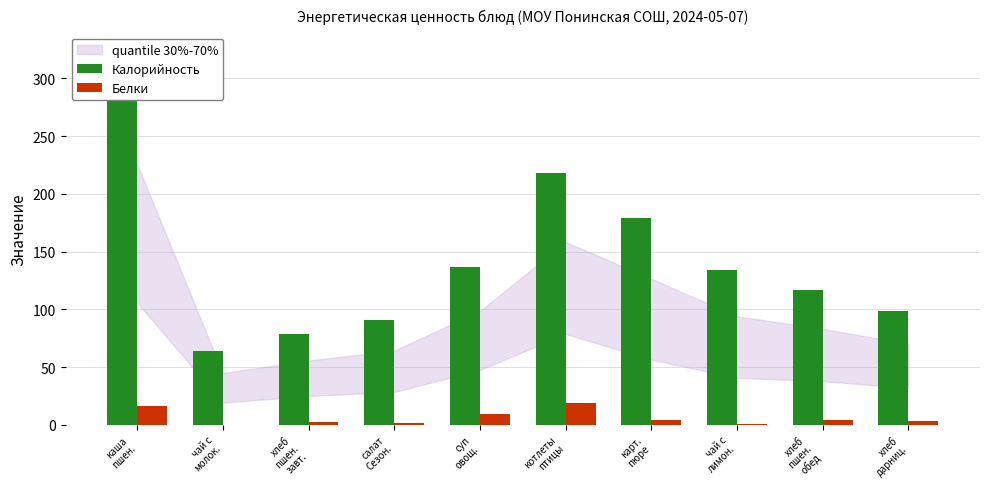

At how many categories does at least one series exceed 194?

2